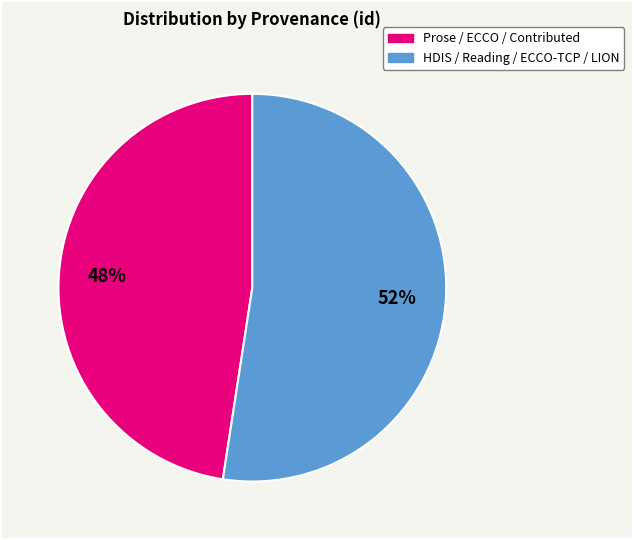

To the nearest percent, what is the average slice percentage?

50%